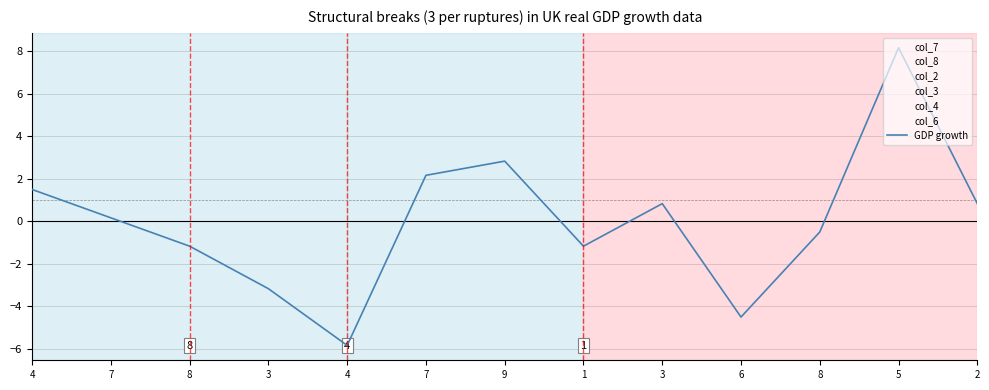

Rank the series at 4 from lowest to highest value.

col_3, col_2, col_7, col_6, col_4, col_8